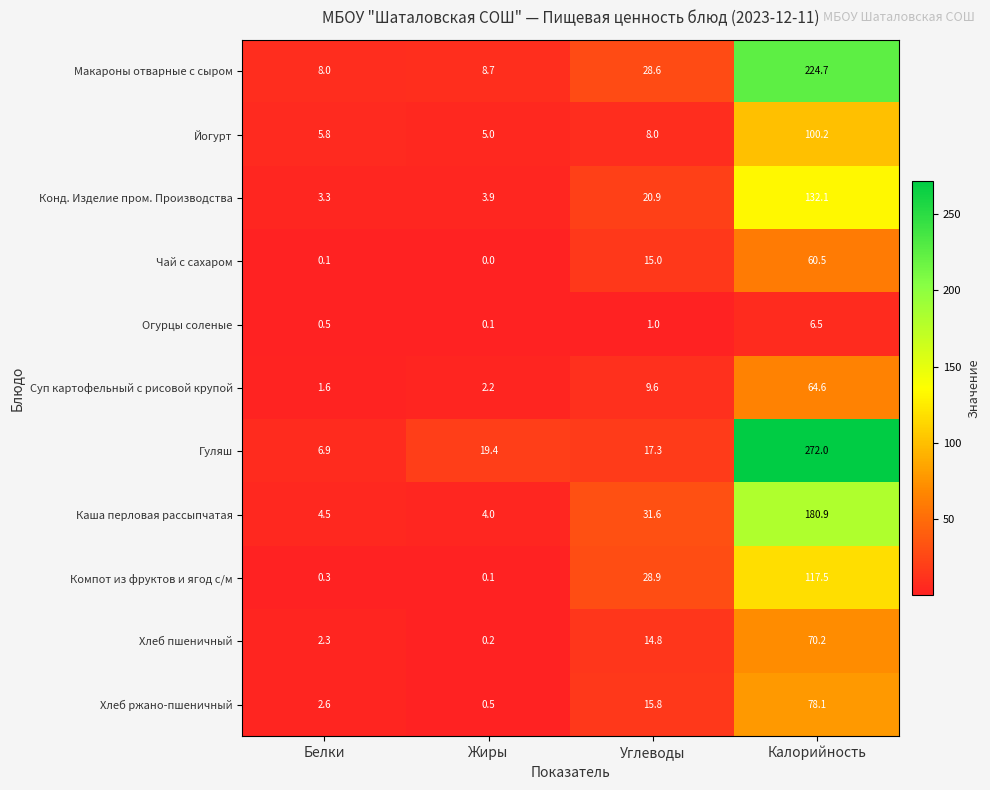

Which category has the highest value across all series?

Калорийность